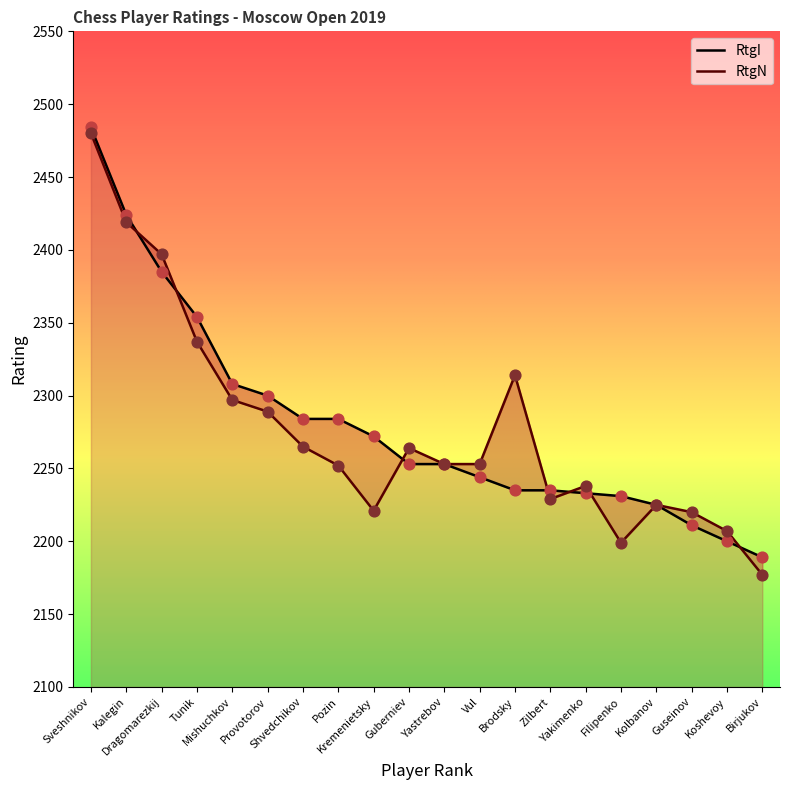

Is the value of RtgN at Filipenko greater than the value of RtgI at Zilbert?

No